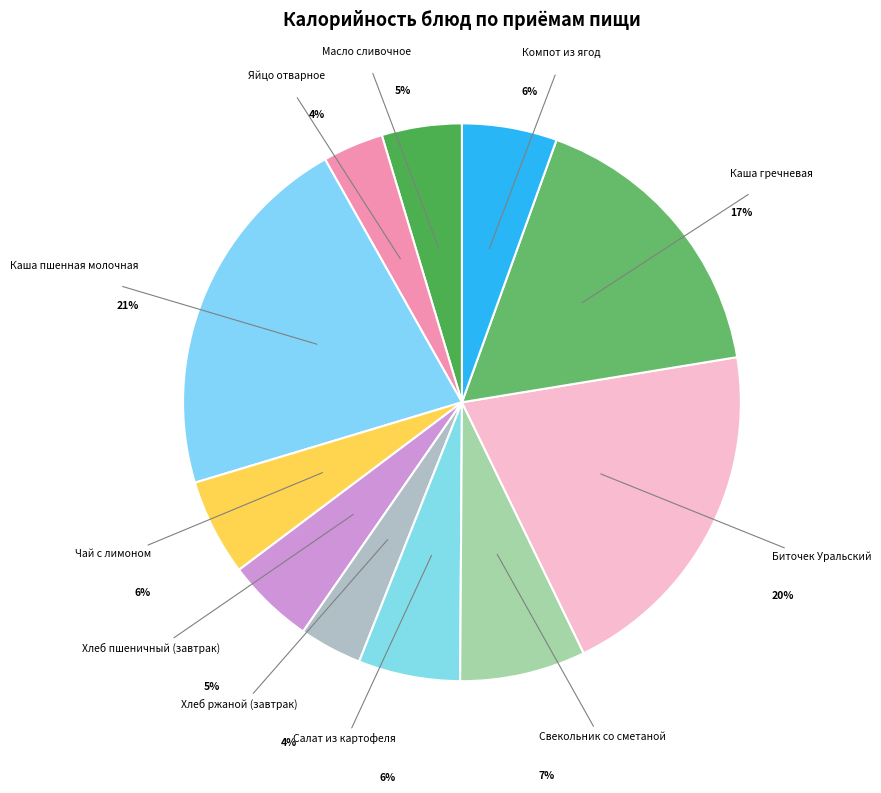

To the nearest percent, what portion does Яйцо отварное represent?

4%